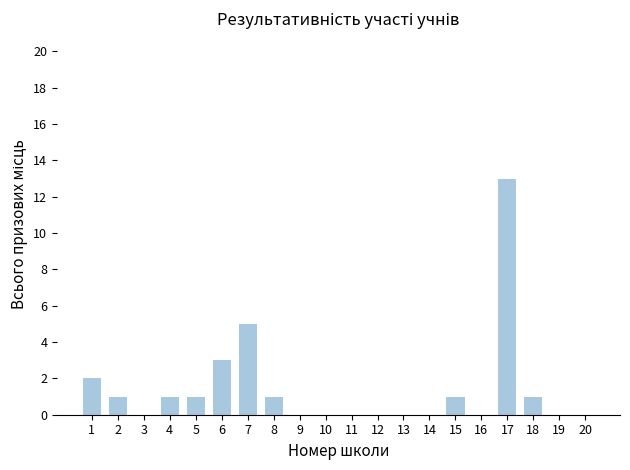

Which category has the highest value across all series?

17